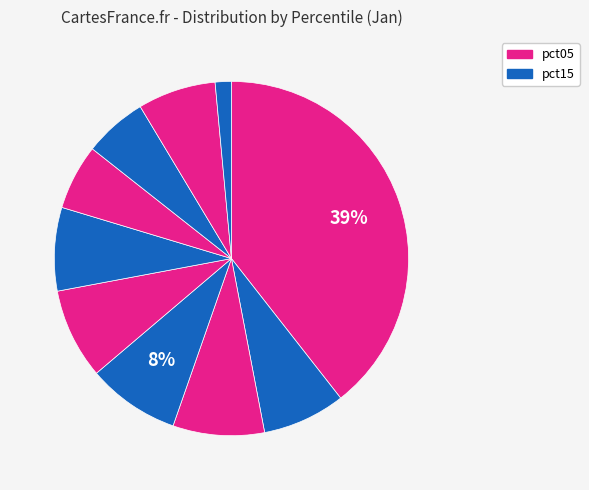

Count the number of slices in the pie.

10